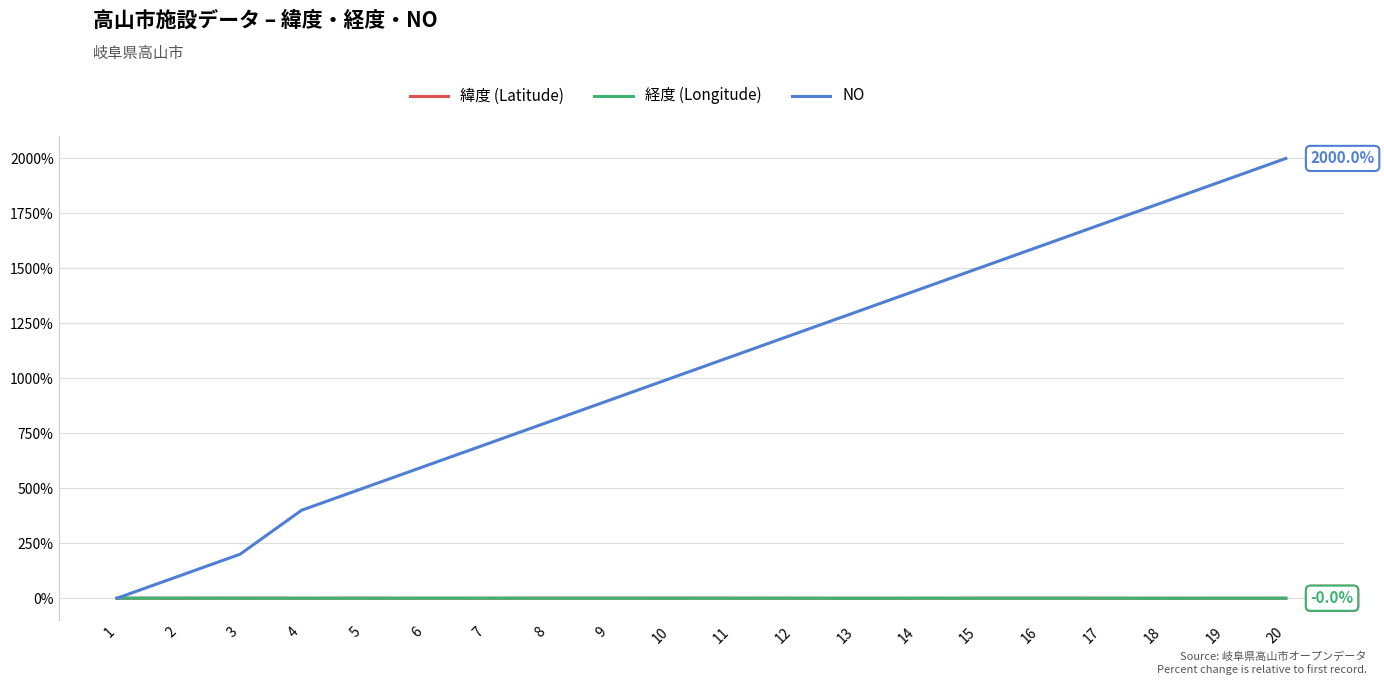

What is the difference between the maximum and second lowest values in the NO series?

1900.0